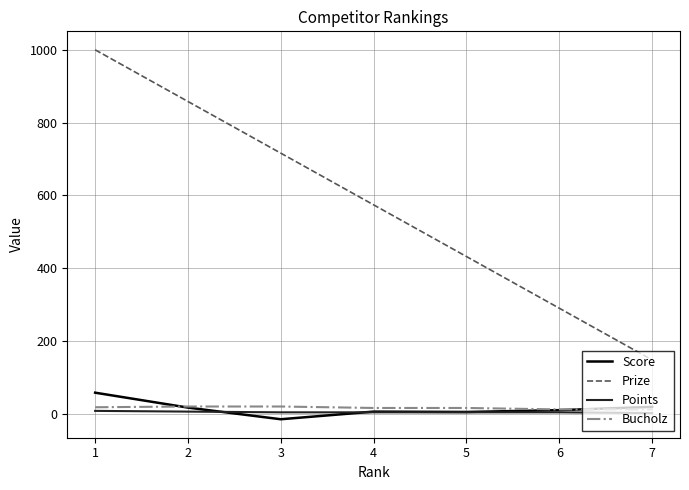

What is the greatest value displayed?

1000